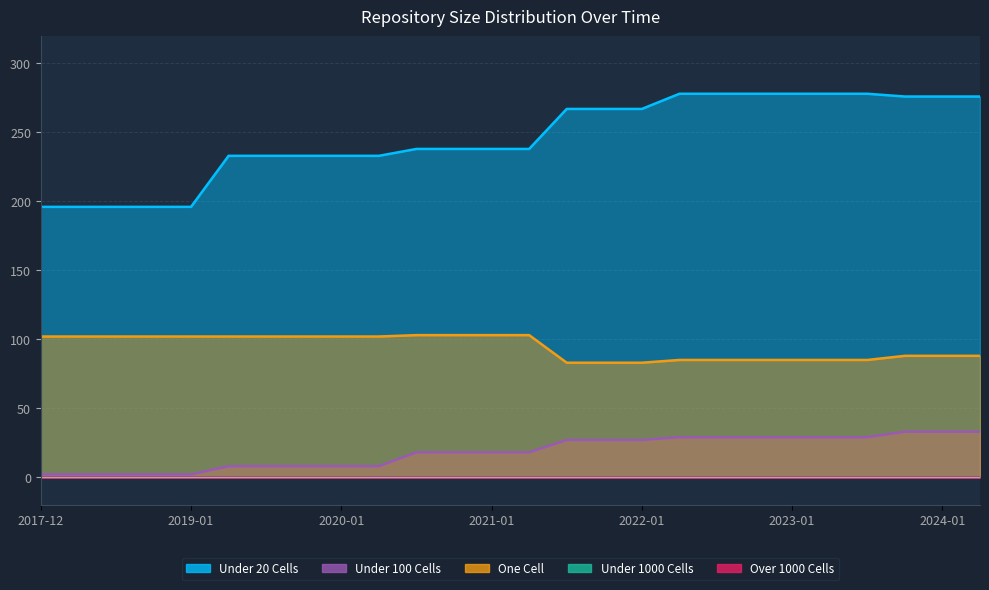

True or false: under_hundred_cells and under_twenty_cells cross at least once.

False